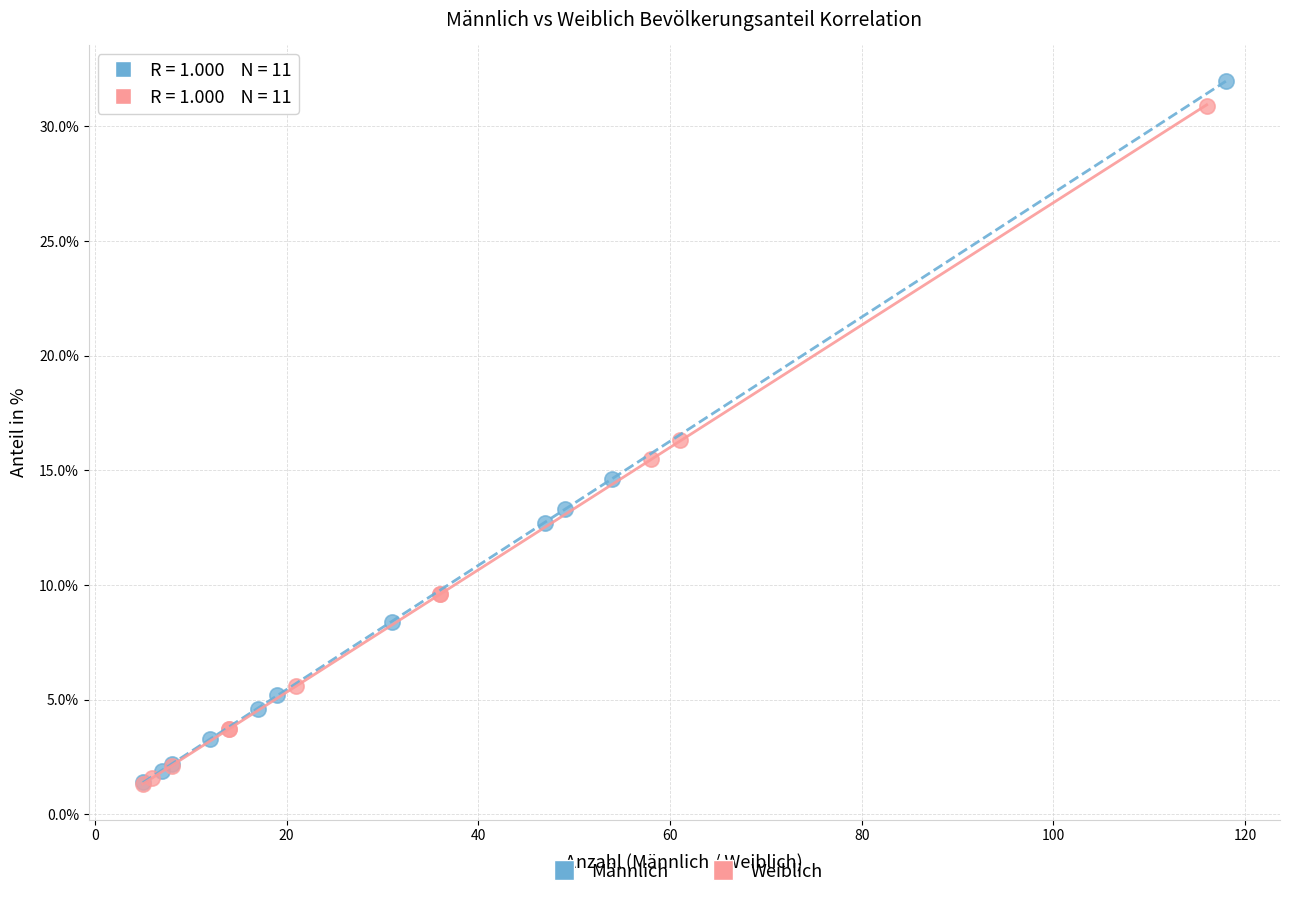

Which series contains the highest Y value?

Männlich